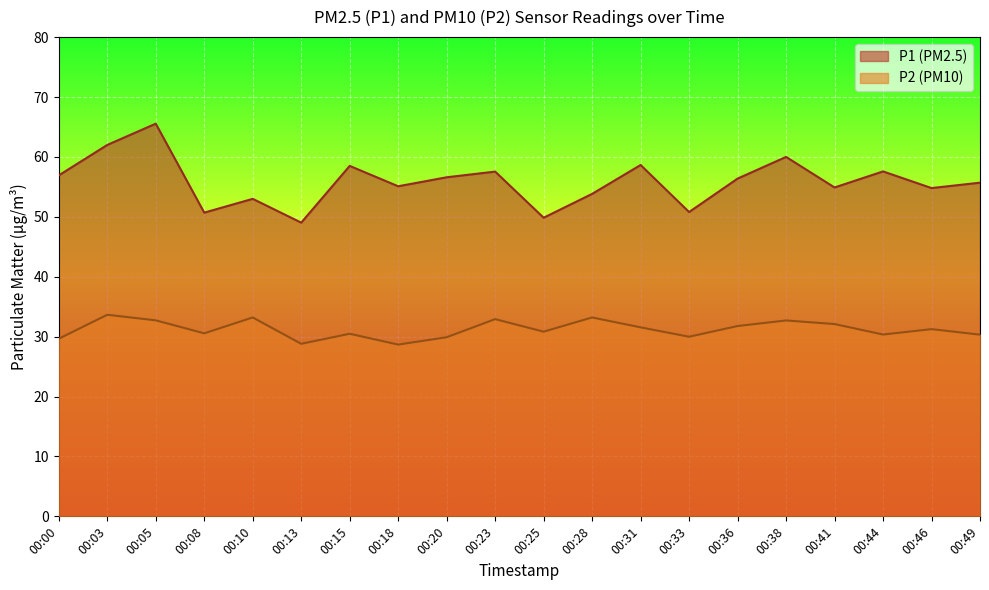

What is the greatest value displayed?

65.5